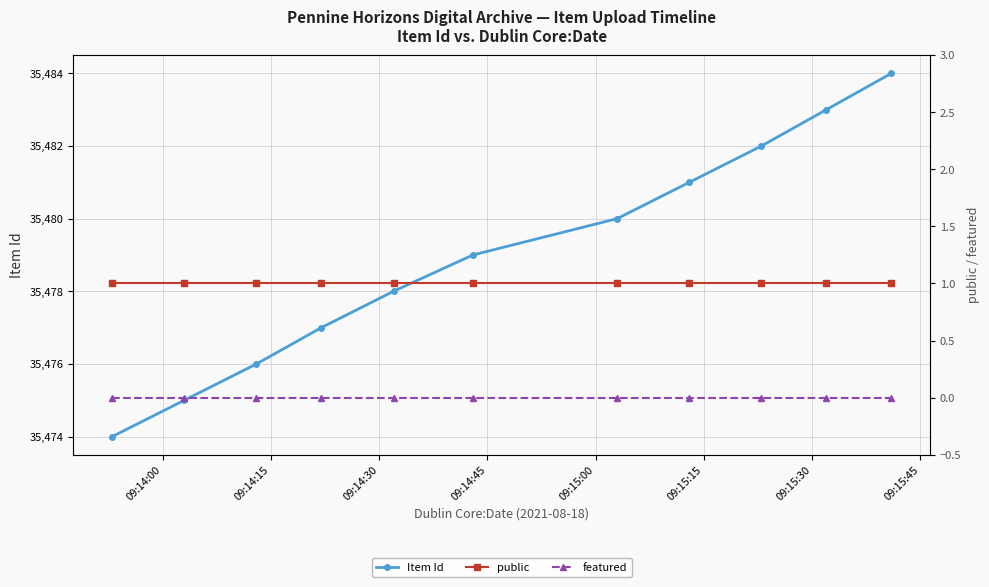

True or false: featured and Item Id intersect in this chart.

False